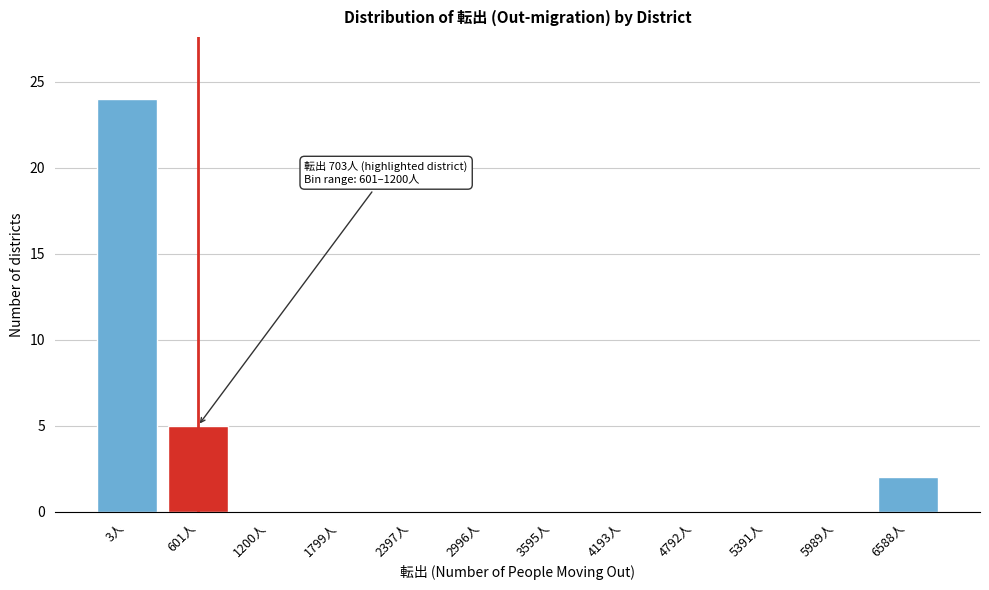

Reading right to left, list all the values displayed in this chart.

6588人=2	5989人=0	5391人=0	4792人=0	4193人=0	3595人=0	2996人=0	2397人=0	1799人=0	1200人=0	601人=5	3人=24